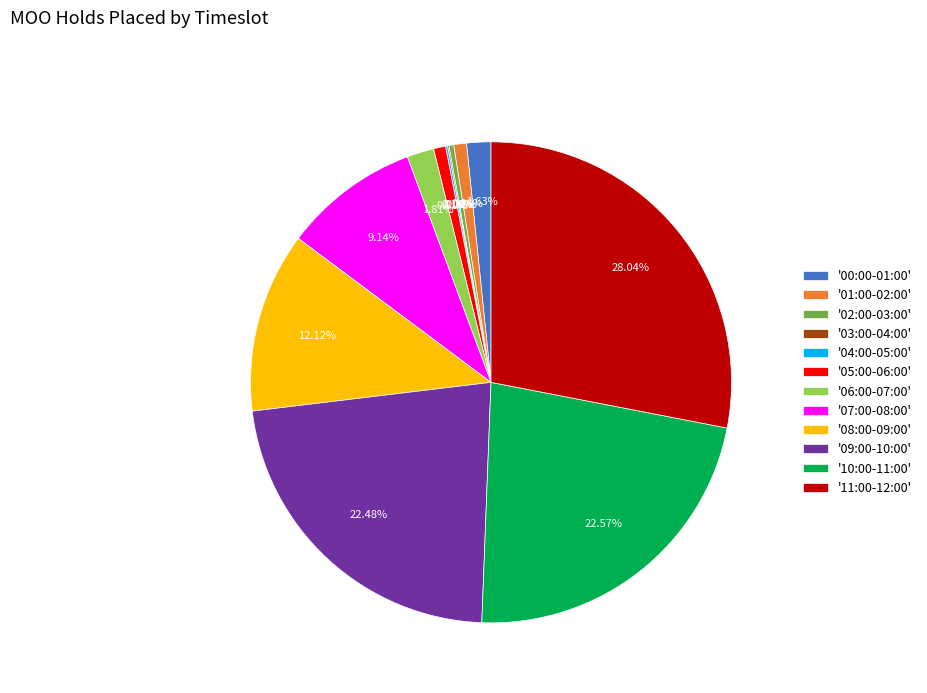

What is the largest slice in the pie chart?

'11:00-12:00'